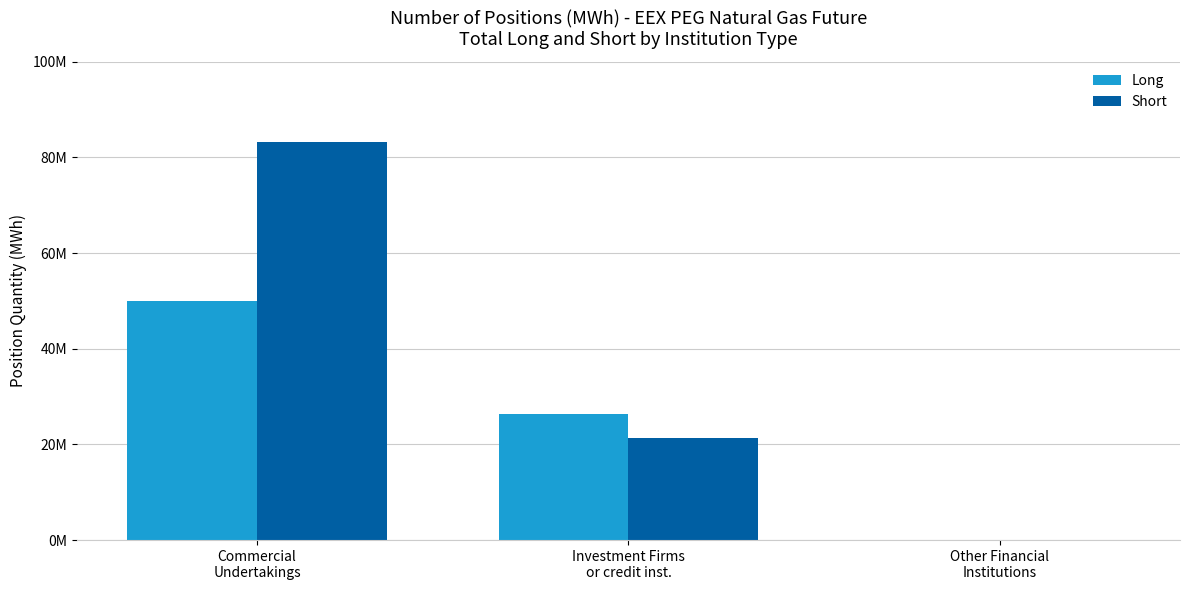

What is the value of the Long bar at the 2nd from the left?

26320470